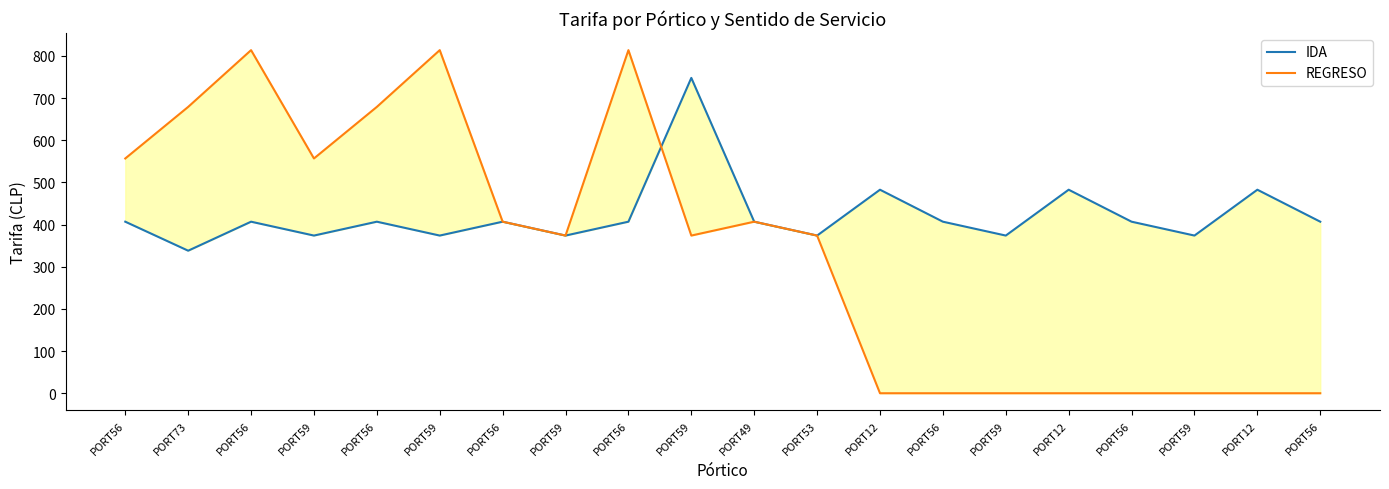

At how many categories does at least one series exceed 662?

6